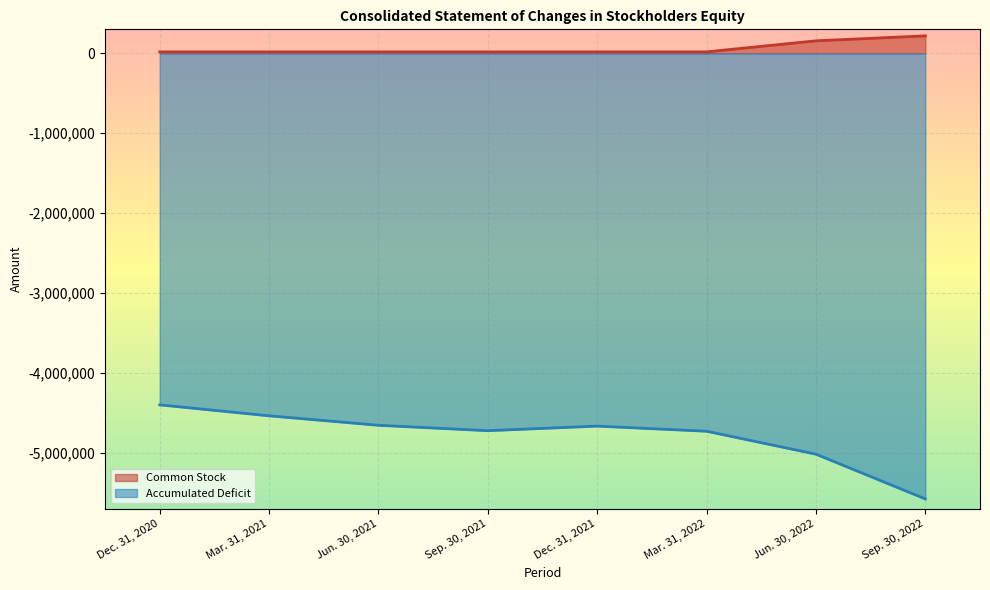

What is the maximum value shown in the chart?

218358